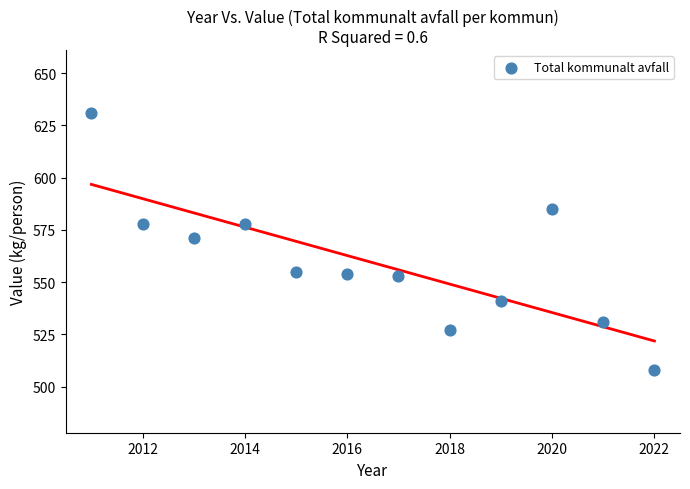

What is the range of X values (max minus min)?

11